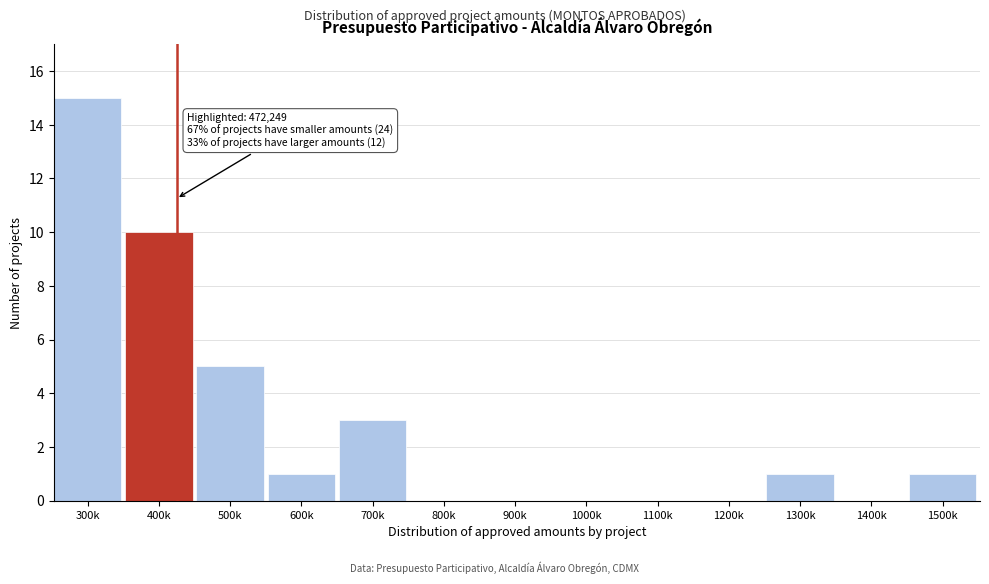

Reading left to right, what are all the values shown in this chart?

300k=15	400k=10	500k=5	600k=1	700k=3	800k=0	900k=0	1000k=0	1100k=0	1200k=0	1300k=1	1400k=0	1500k=1